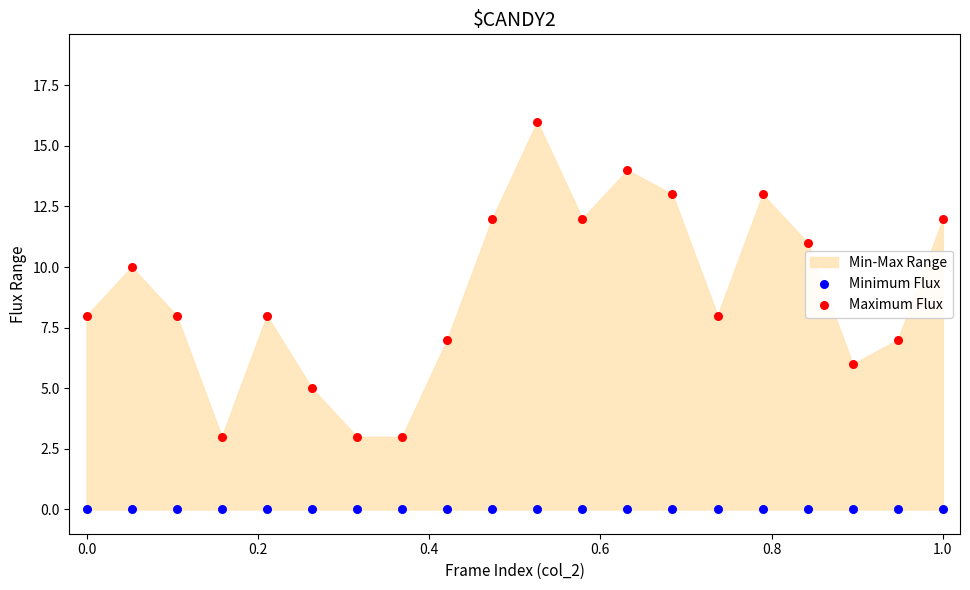

Which series contains the lowest Y value?

Minimum Flux